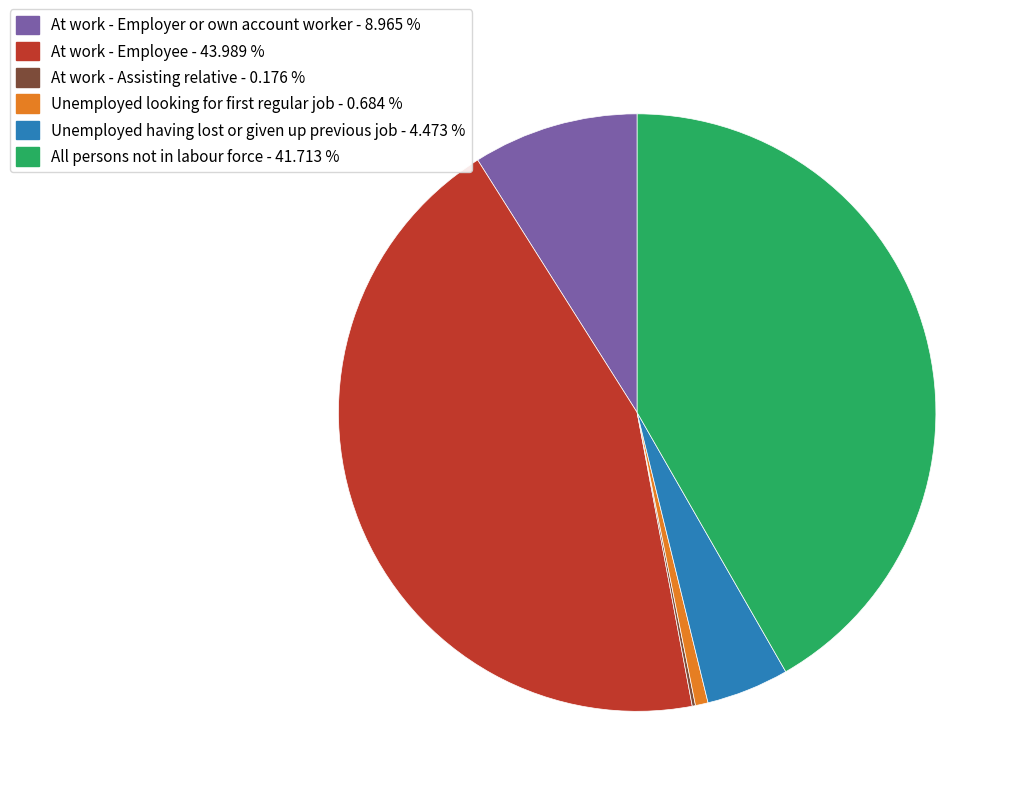

Does At work - Employer or own account worker account for over 50% of the chart?

No